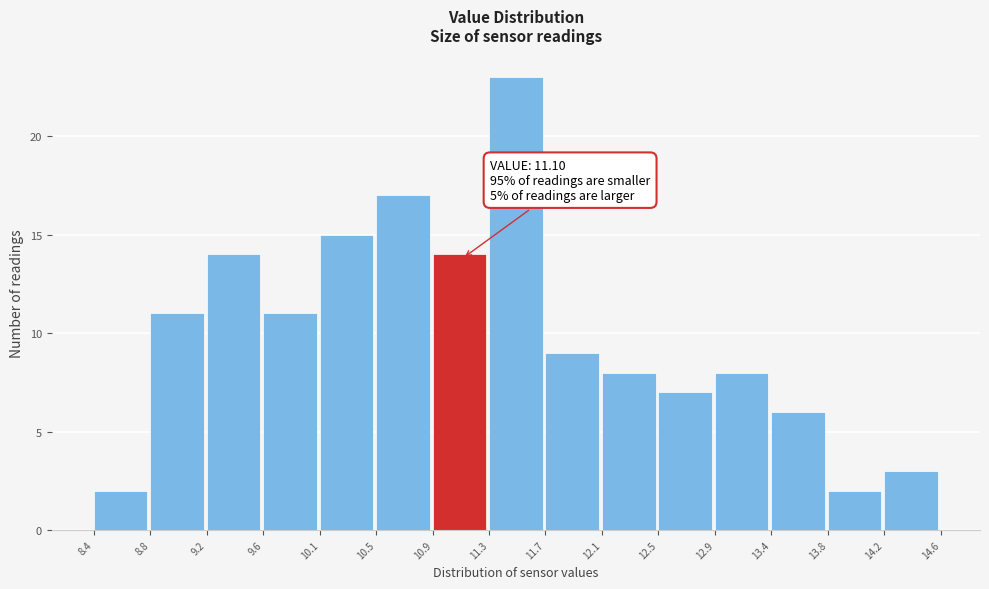

Which range on the x-axis has the tallest bar?

11.3 to 11.7